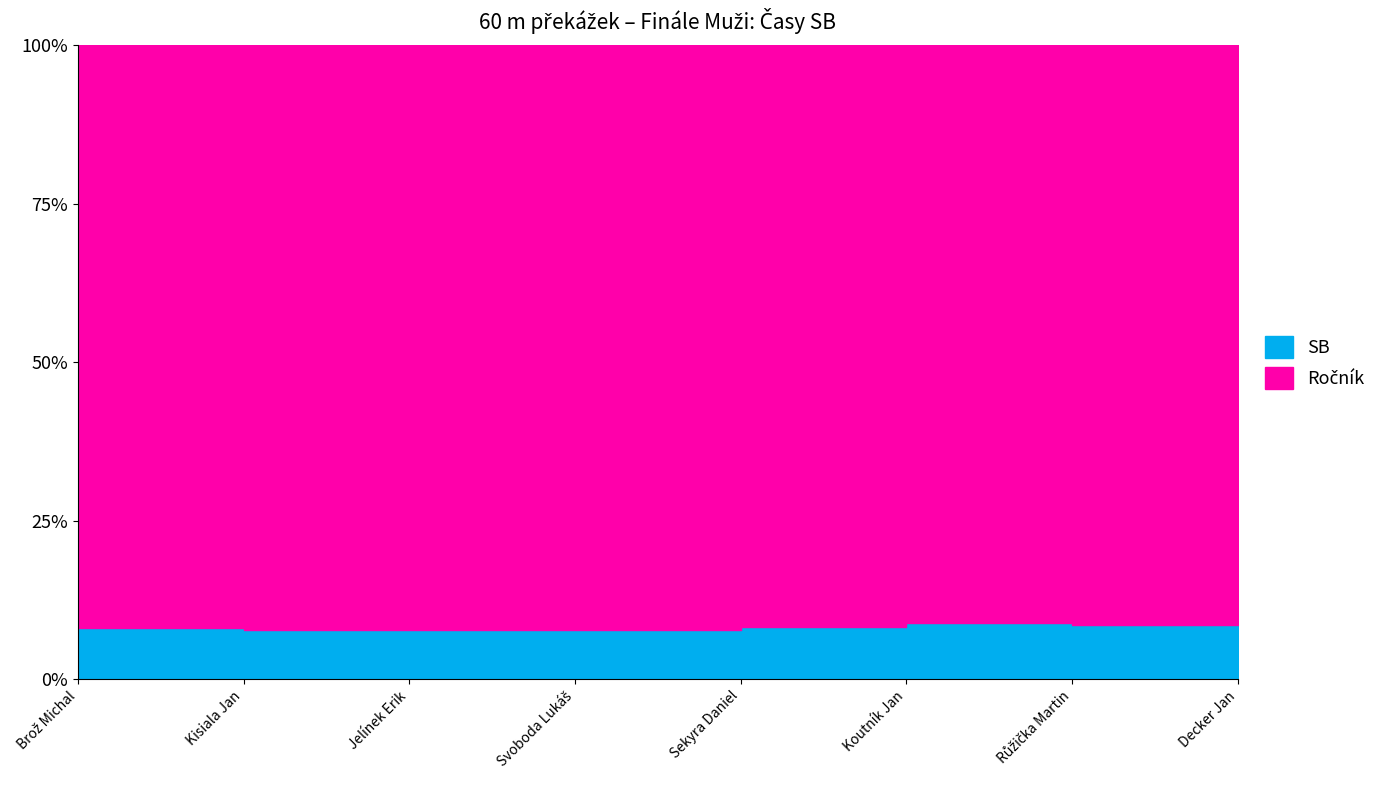

True or false: Ročník and SB cross at least once.

False